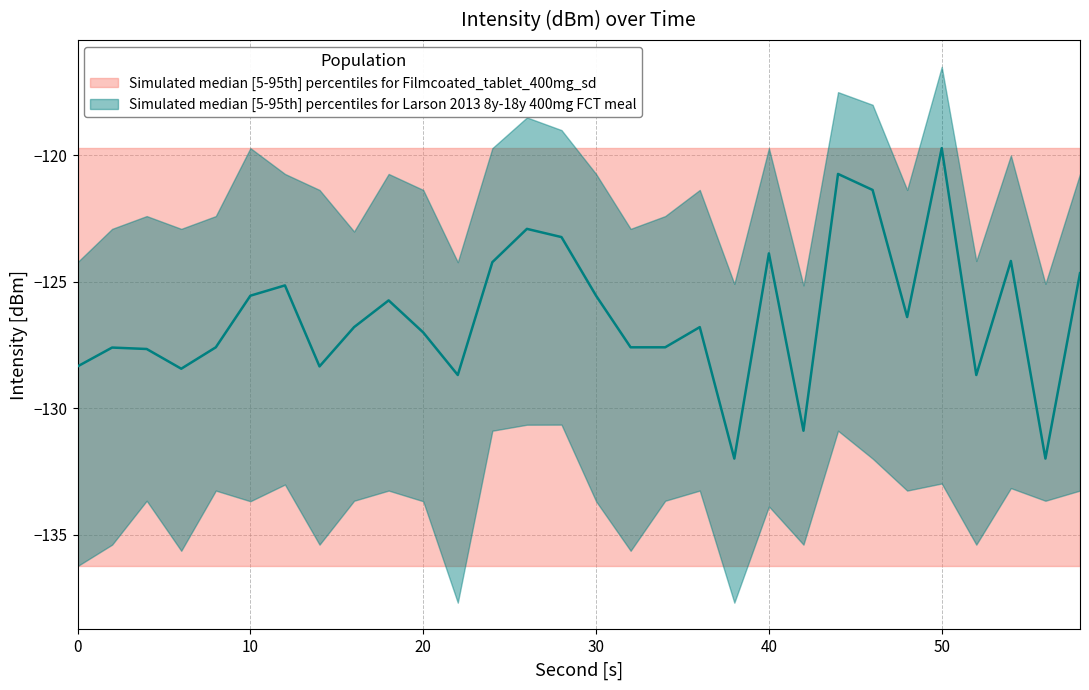

At which category does intensity_median reach its first local peak?

2